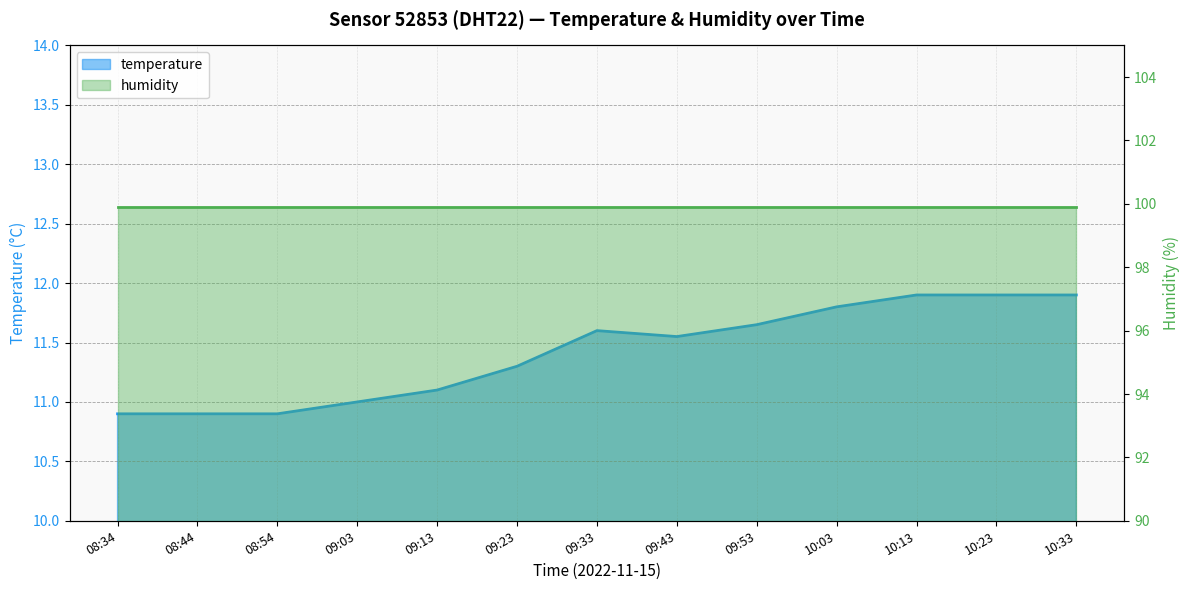

True or false: the data has more than 1 interior local peaks.

False